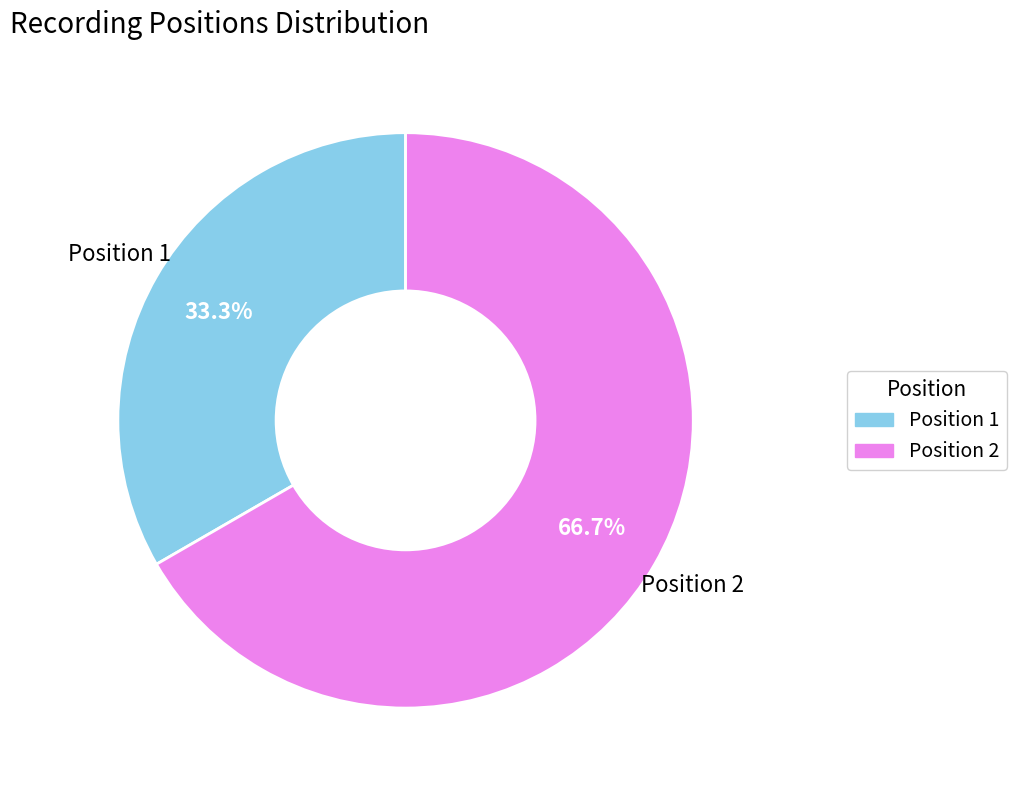

Which slice is the smallest?

Position 1